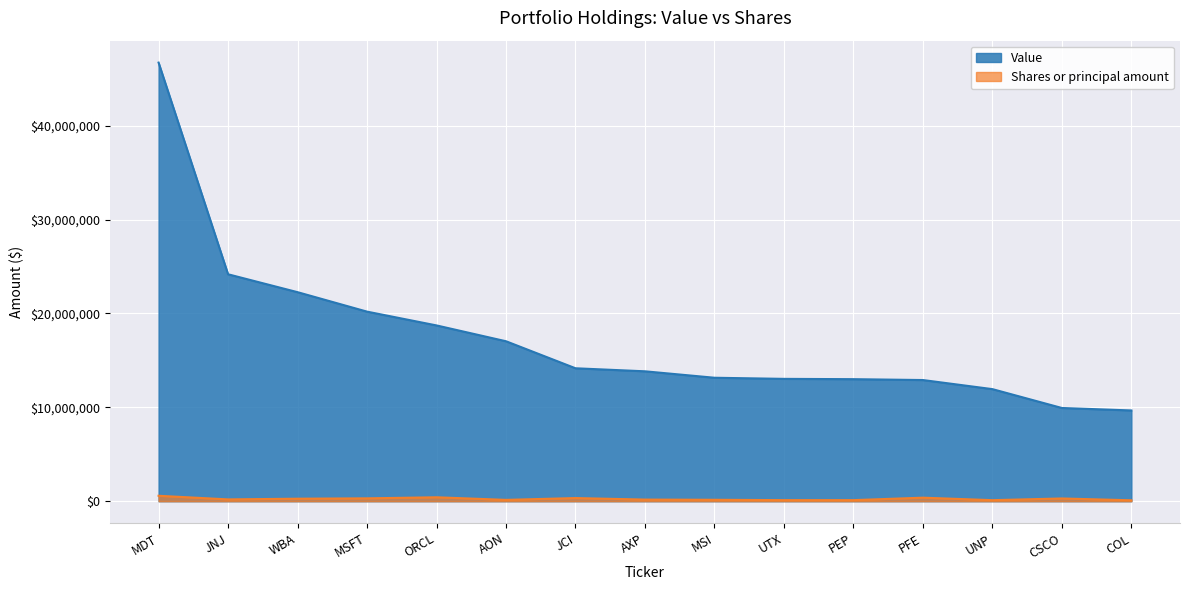

What is the label of the 1st point from the right?

COL